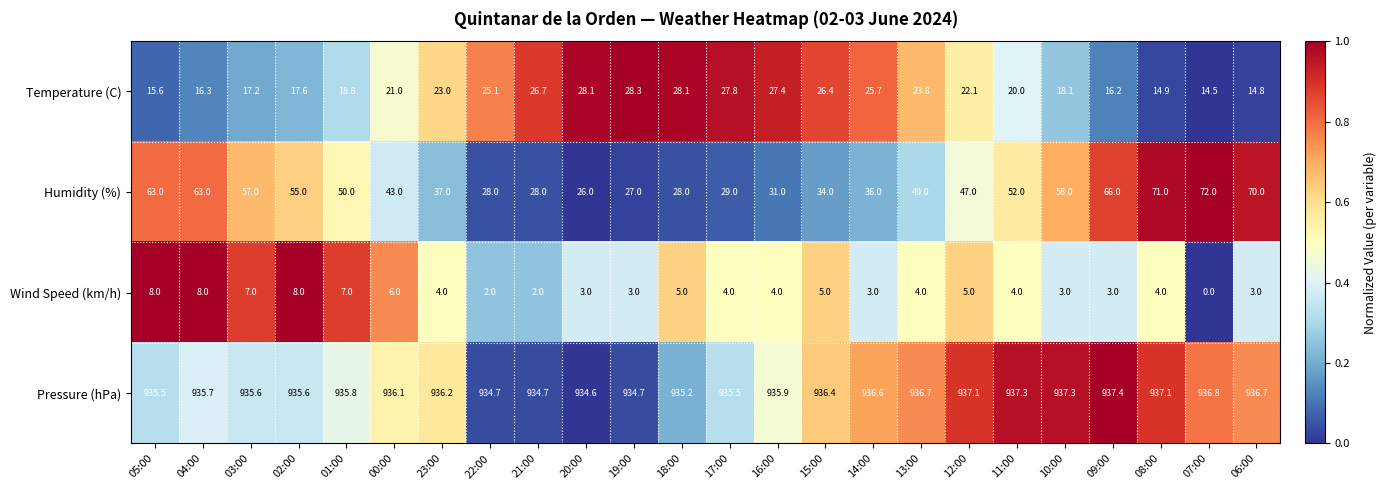

At how many categories does at least one series exceed 0?

24